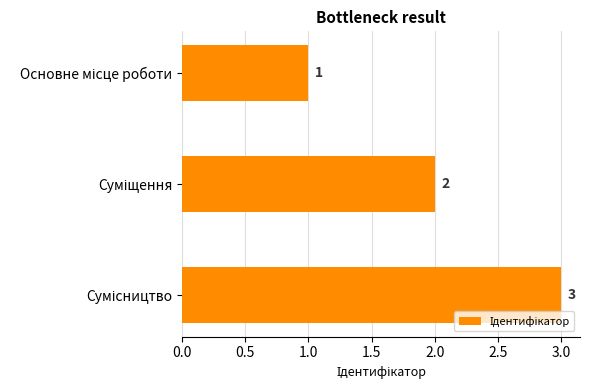

What is the sum of all values?

6